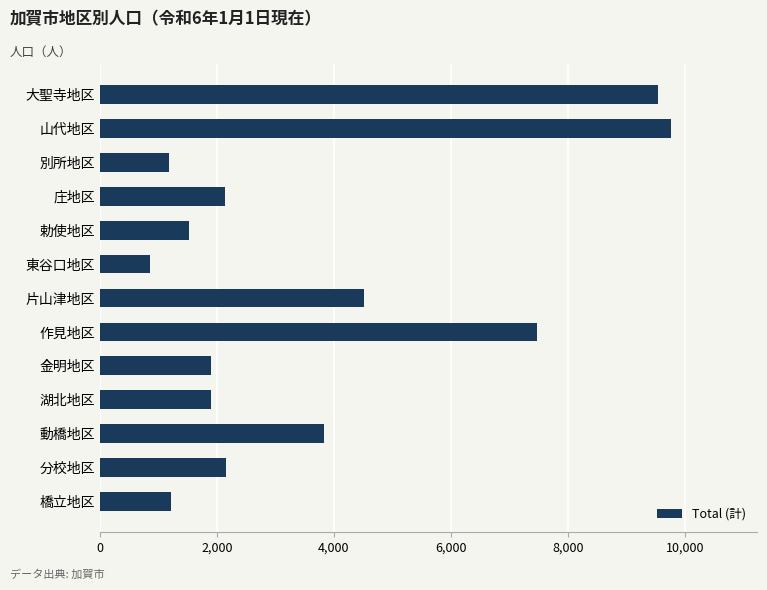

The chart shows a value of 7475 at 作見地区. True or false?

True